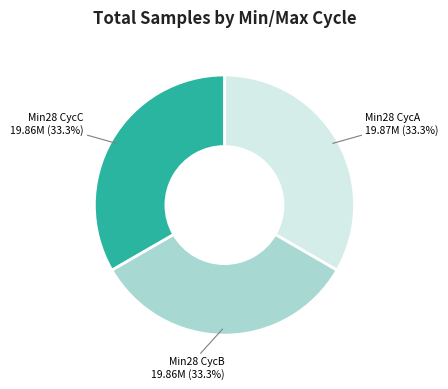

Count the number of slices in the pie.

3